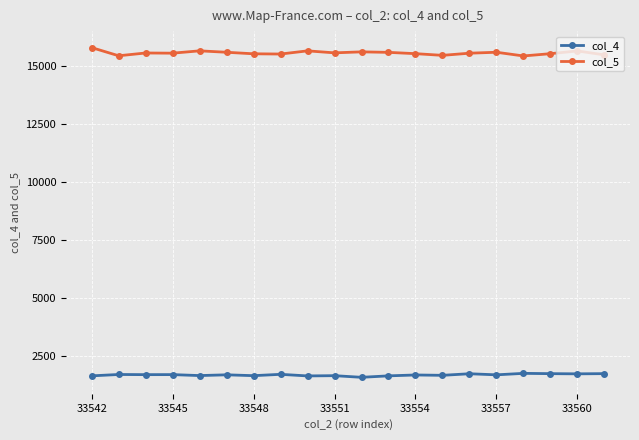

How many data points in col_5 are less than 15580?

10